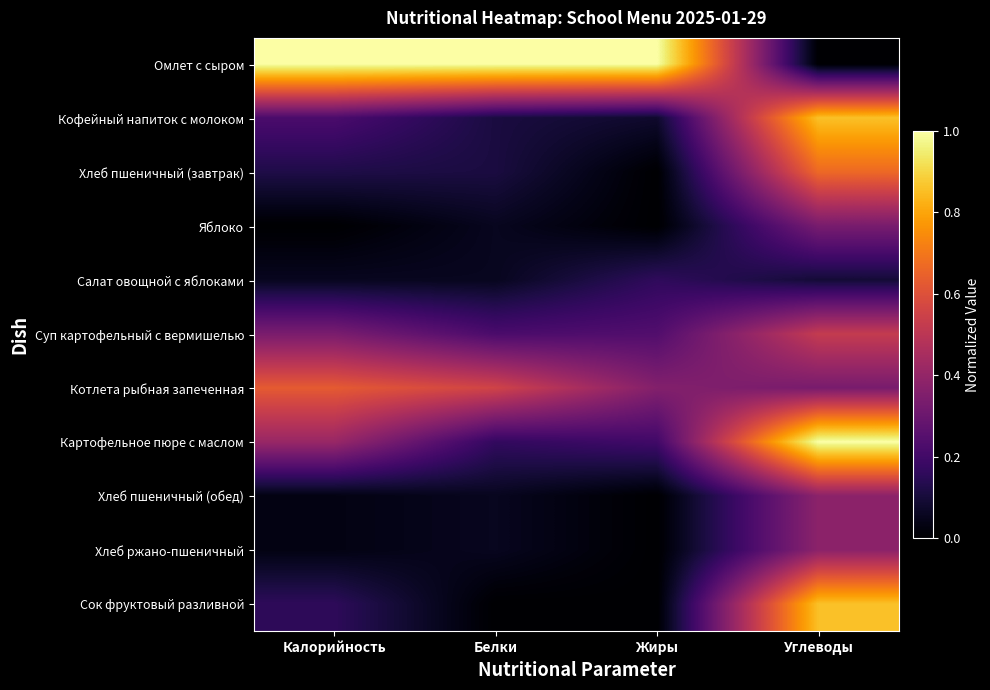

Which series has the widest spread of values?

Омлет с сыром